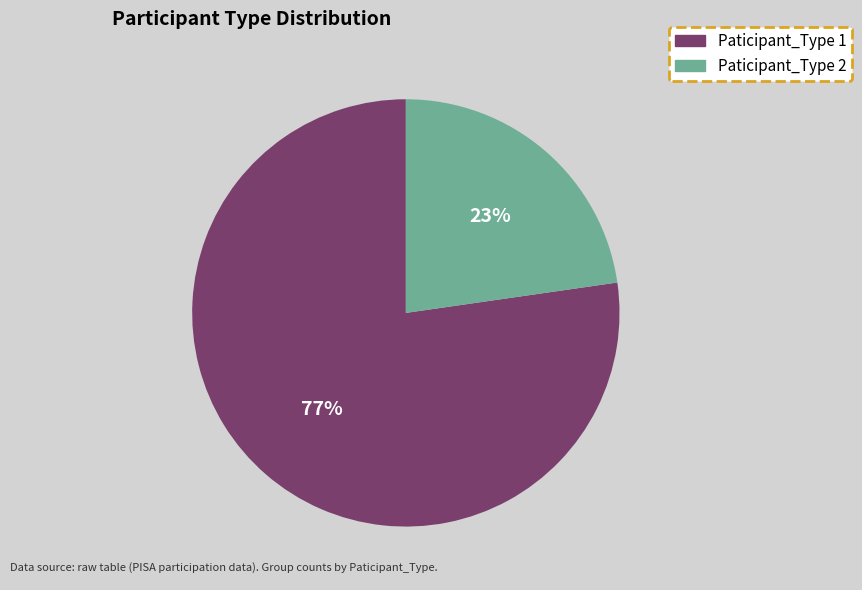

What percentage is the Paticipant_Type 2 slice, to the nearest percent?

23%